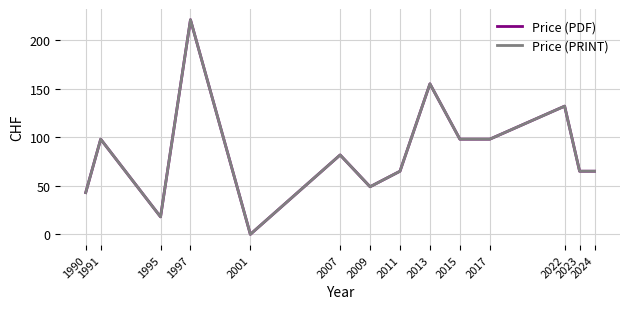

What is the value of the Price (PRINT) point at the 9th from the left?

155.0